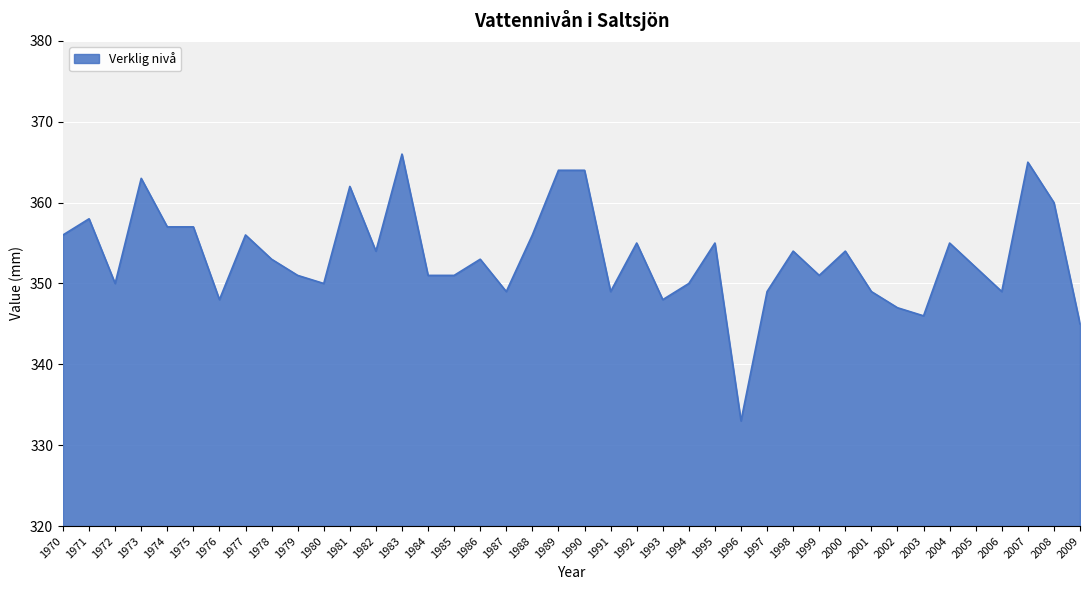

What is the approximate value at 1991, to the nearest 10?

350